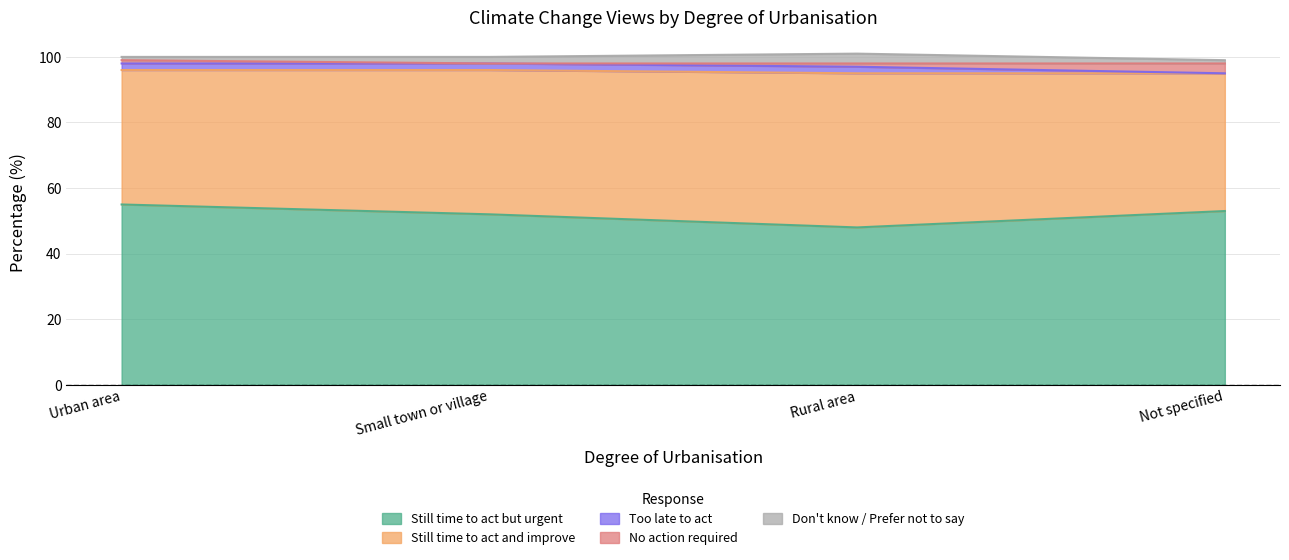

At which category does the chart reach its minimum across all series?

Not specified